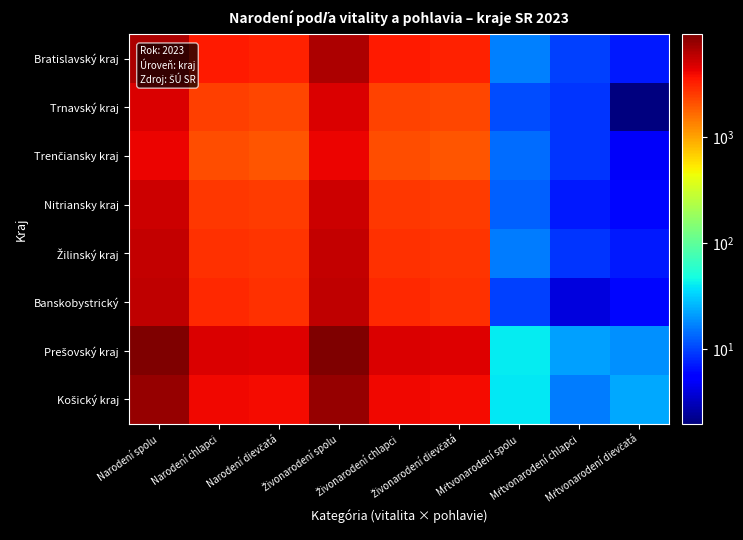

List the series in order of their peak value, lowest first.

Trenčiansky kraj, Trnavský kraj, Nitriansky kraj, Žilinský kraj, Banskobystrický, Bratislavský kraj, Košický kraj, Prešovský kraj